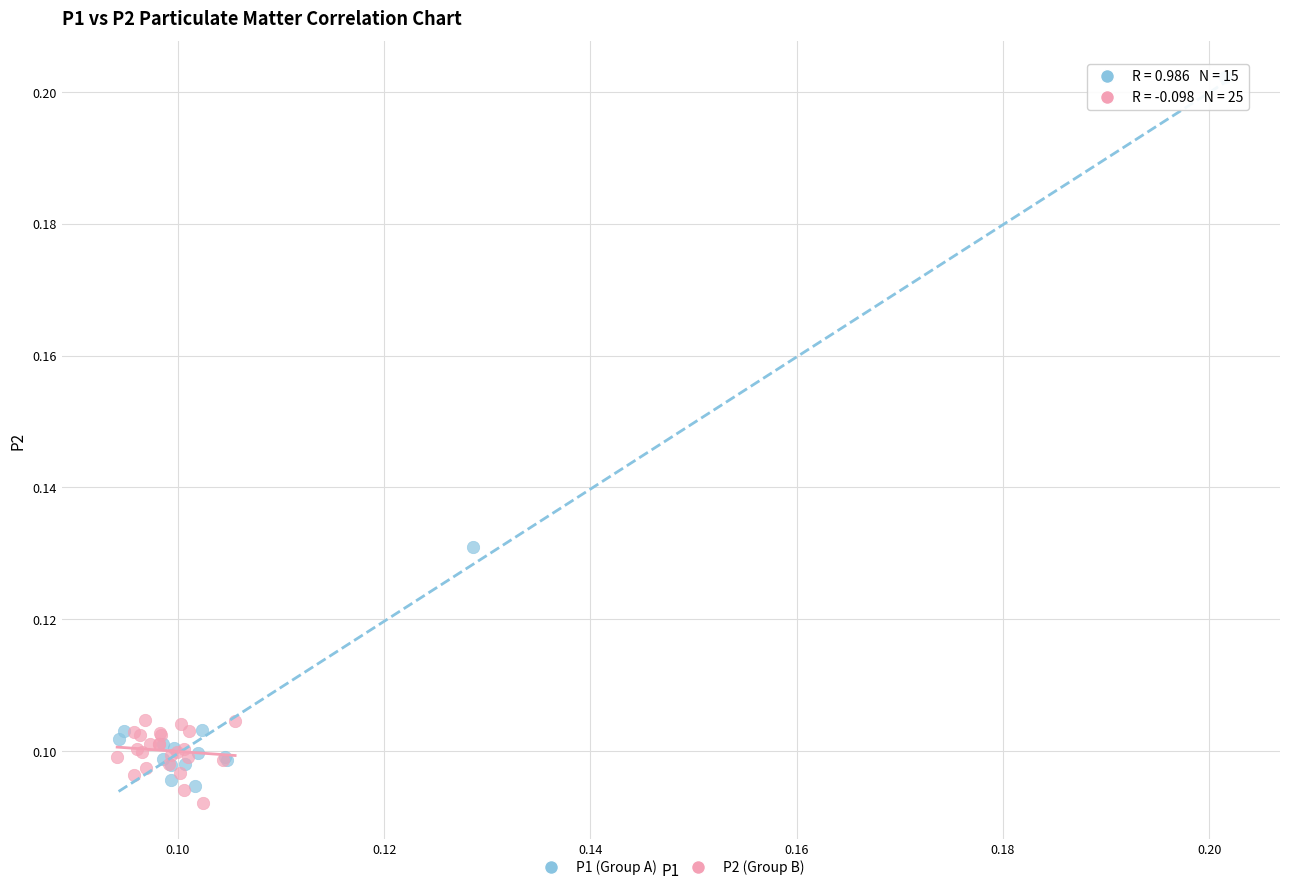

What are all the series names shown in the legend?

P1 (Group A), P2 (Group B)